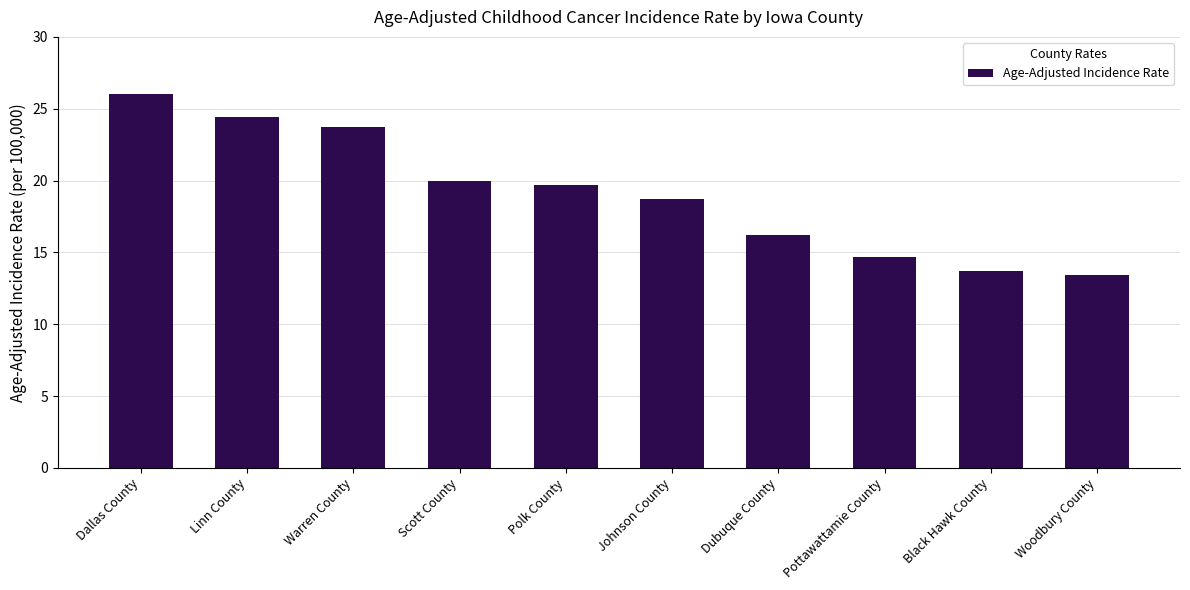

Reading left to right, transcribe all the data shown in this chart.

Dallas County=26.0	Linn County=24.4	Warren County=23.7	Scott County=20.0	Polk County=19.7	Johnson County=18.7	Dubuque County=16.2	Pottawattamie County=14.7	Black Hawk County=13.7	Woodbury County=13.4